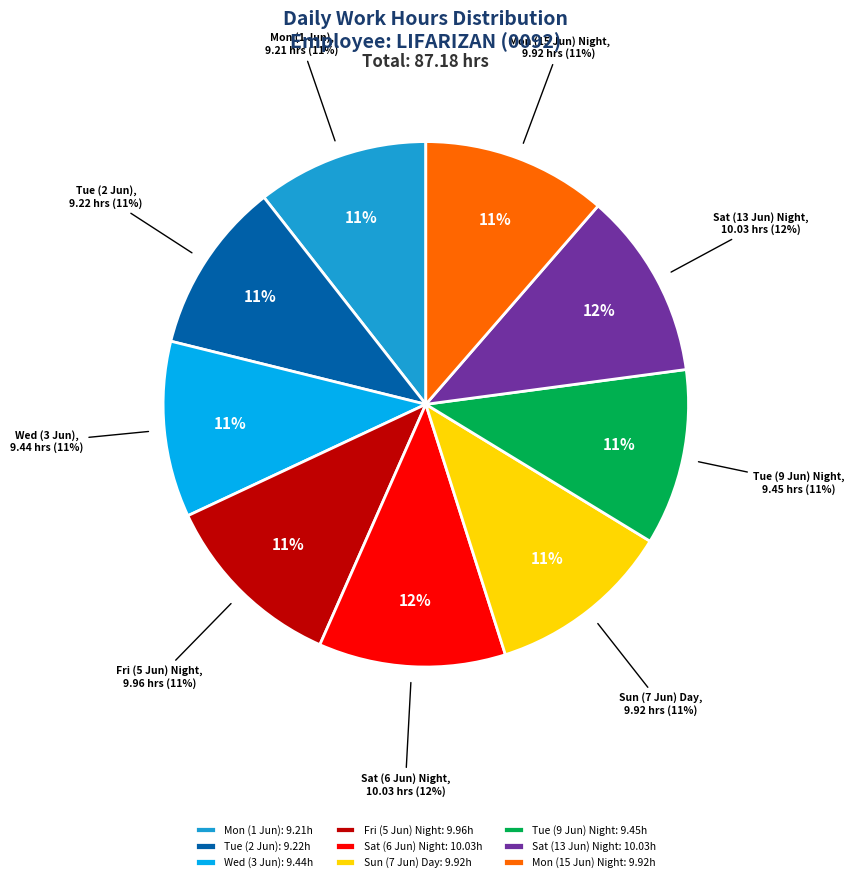

What percentage is NOT represented by Sun (7 Jun) Day?

88.6%